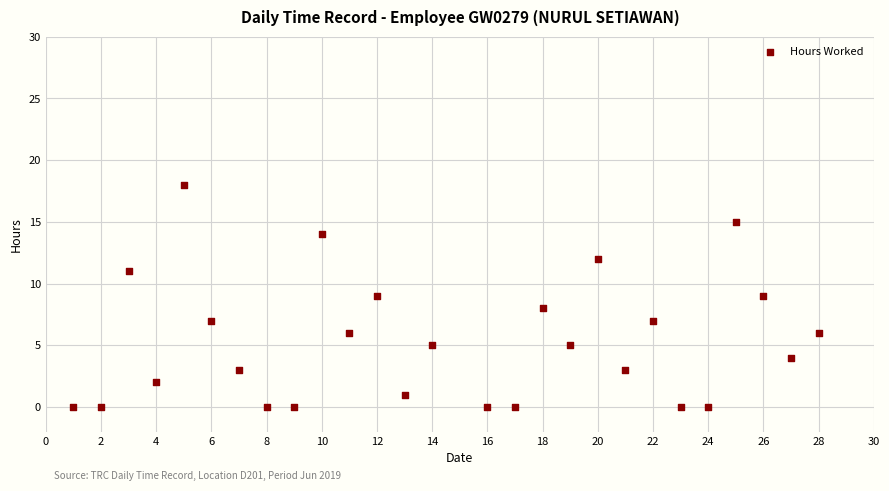

What is the range of Y values (max minus min)?

18